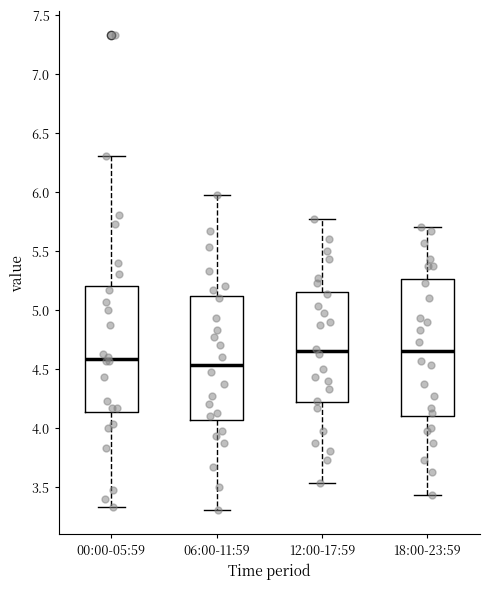

Where does the median line of the box for 18:00-23:59 sit on the y-axis? The values are not printed on the chart, so give them approximately, as read against the axis.

4.65